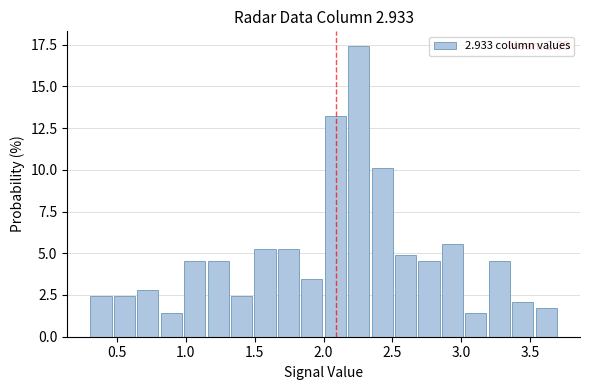

Around what value on the x-axis is the tallest bar? Give the approximate position of its centre, as read against the axis.

2.25